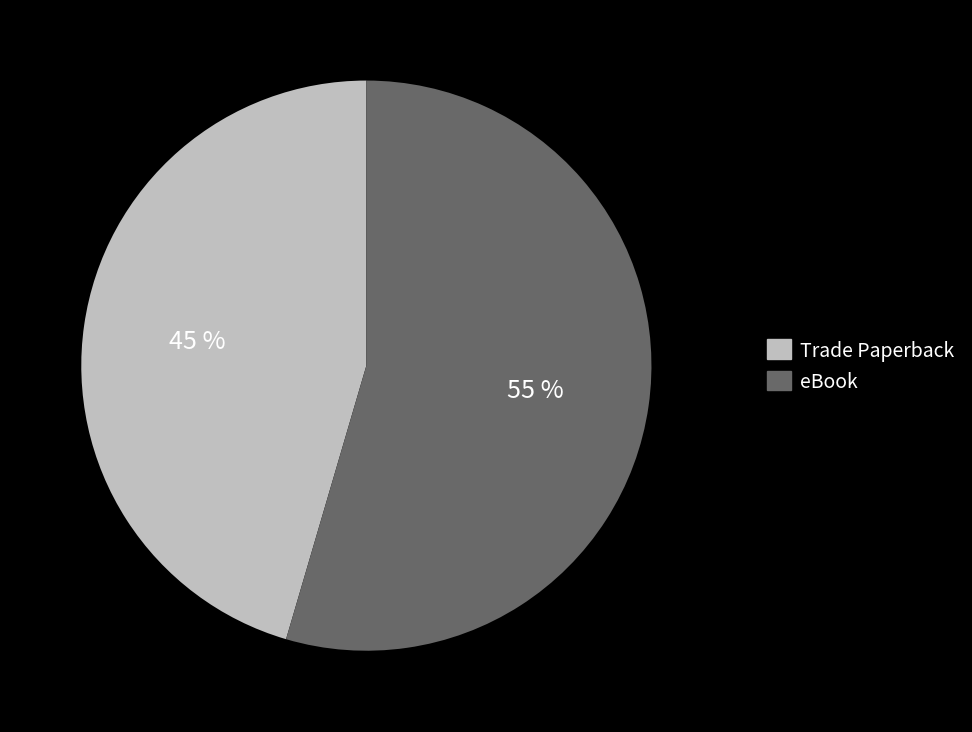

Combined, do Trade Paperback and eBook account for over 50%?

Yes